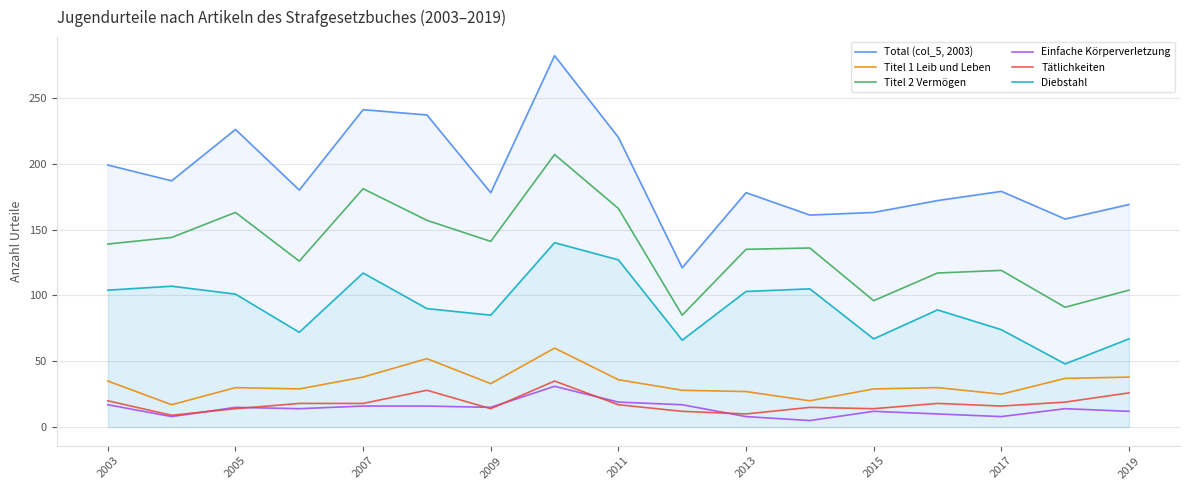

What are all the series names shown in the legend?

Total (col_5, 2003), Titel 1 Leib und Leben, Titel 2 Vermögen, Einfache Körperverletzung, Tätlichkeiten, Diebstahl